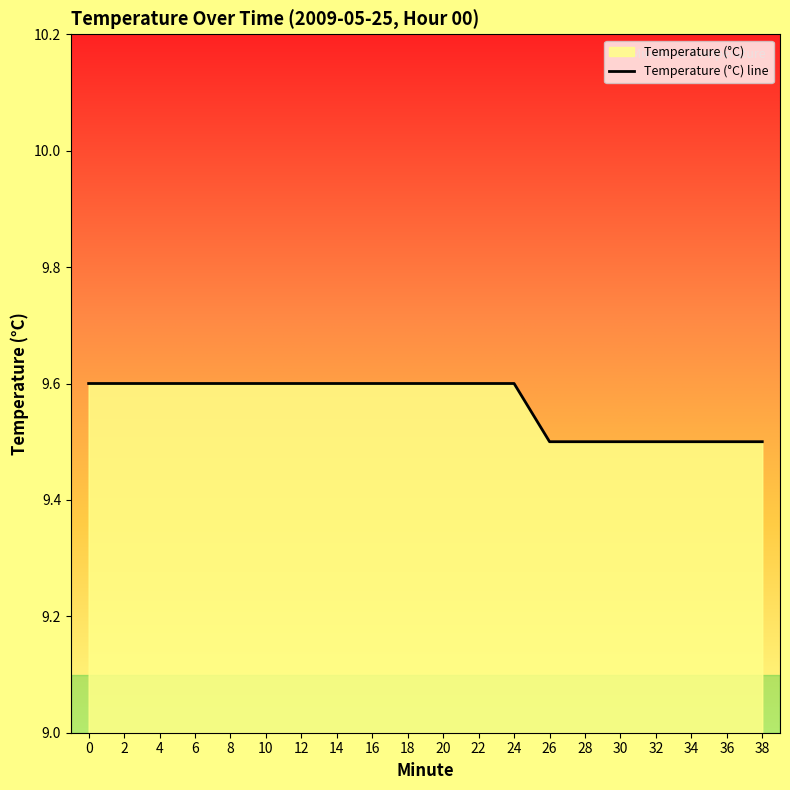

What is the greatest value displayed?

9.6